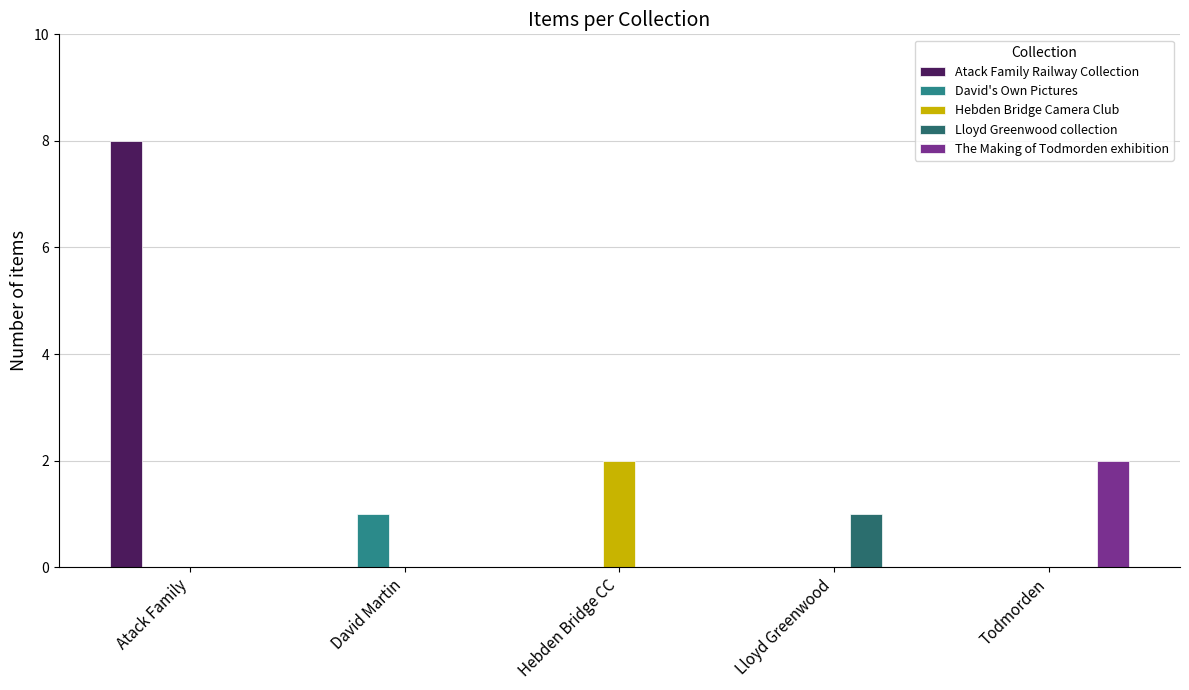

At David Martin, list the series in order from smallest to largest.

Atack Family Railway Collection, Hebden Bridge Camera Club, Lloyd Greenwood collection, The Making of Todmorden exhibition, David's Own Pictures